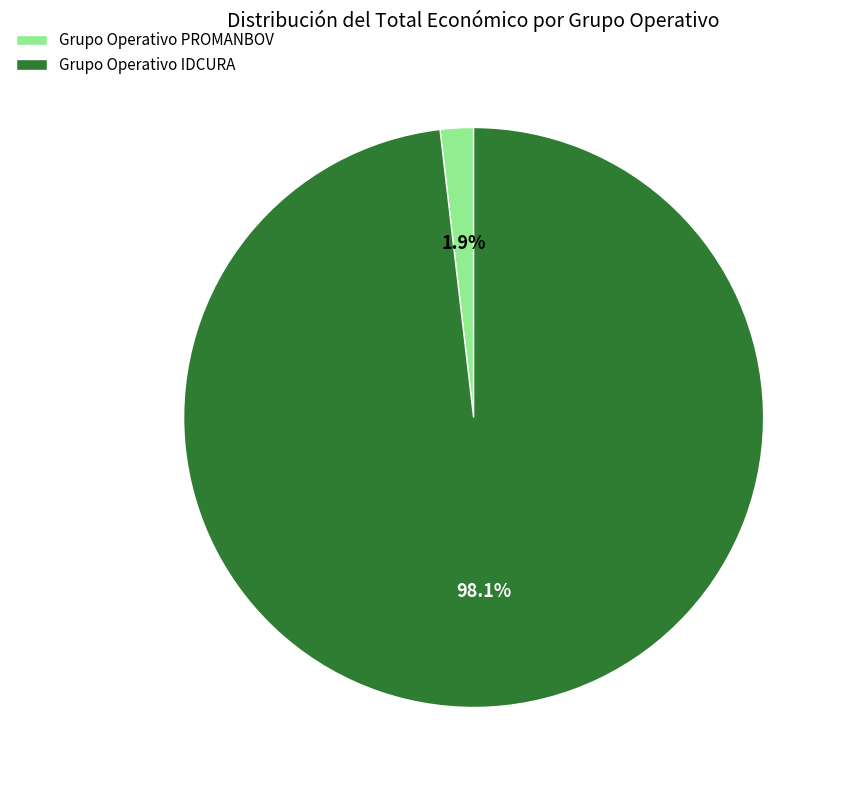

True or false: Grupo Operativo PROMANBOV accounts for 2% of the total.

True